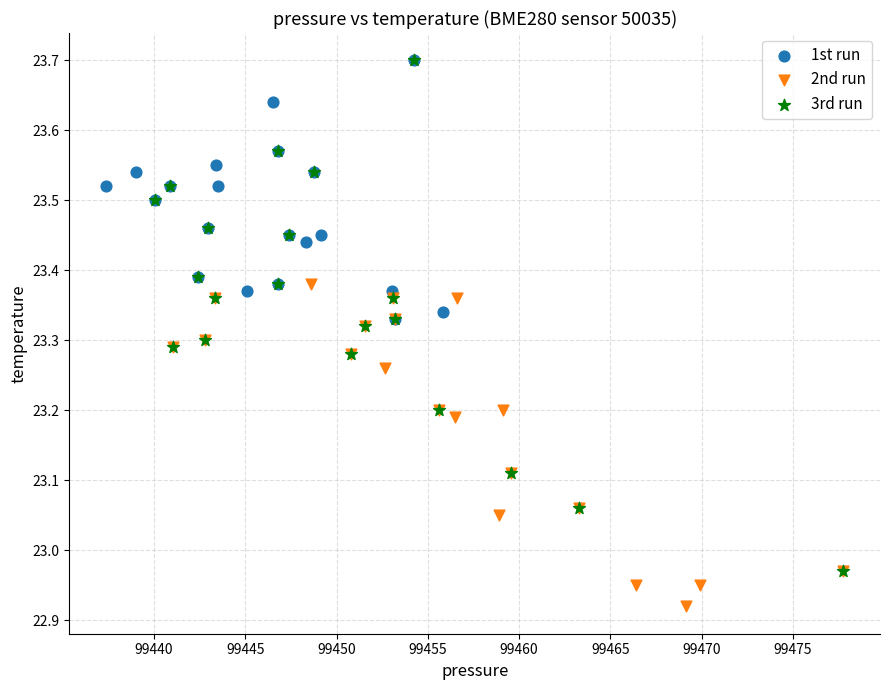

Which series reaches the minimum Y coordinate?

2nd run